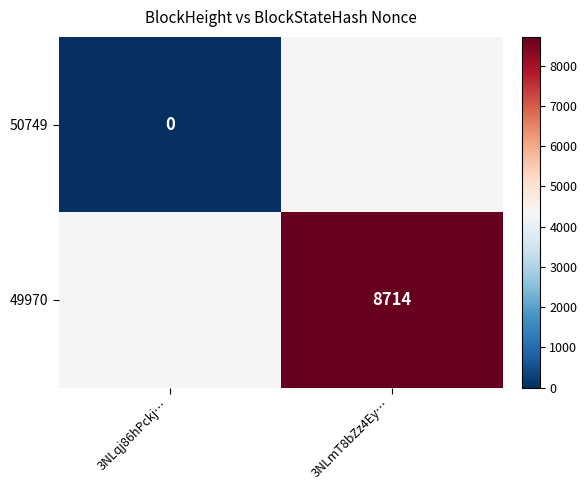

How many data points does each series have?

2